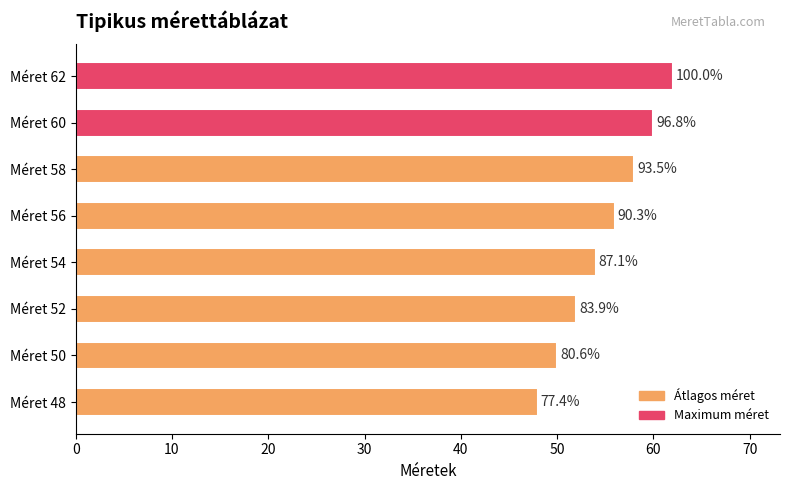

How many bars are there in total?

8